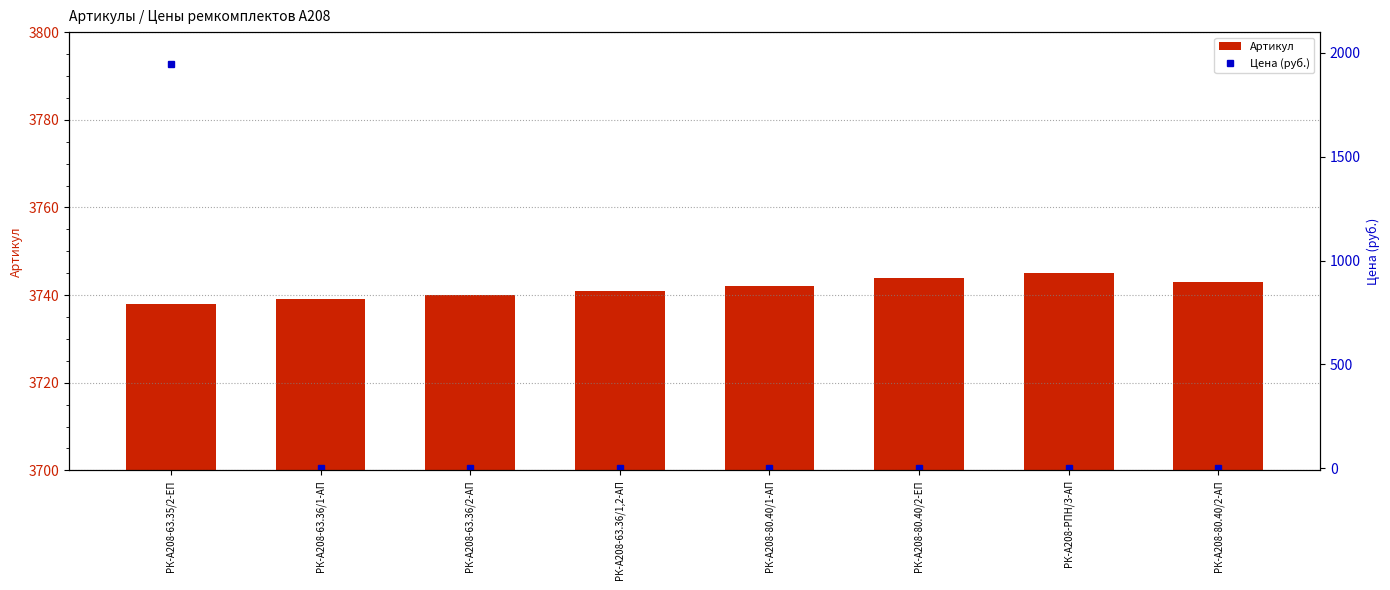

Which series has the largest total across all categories?

Артикул